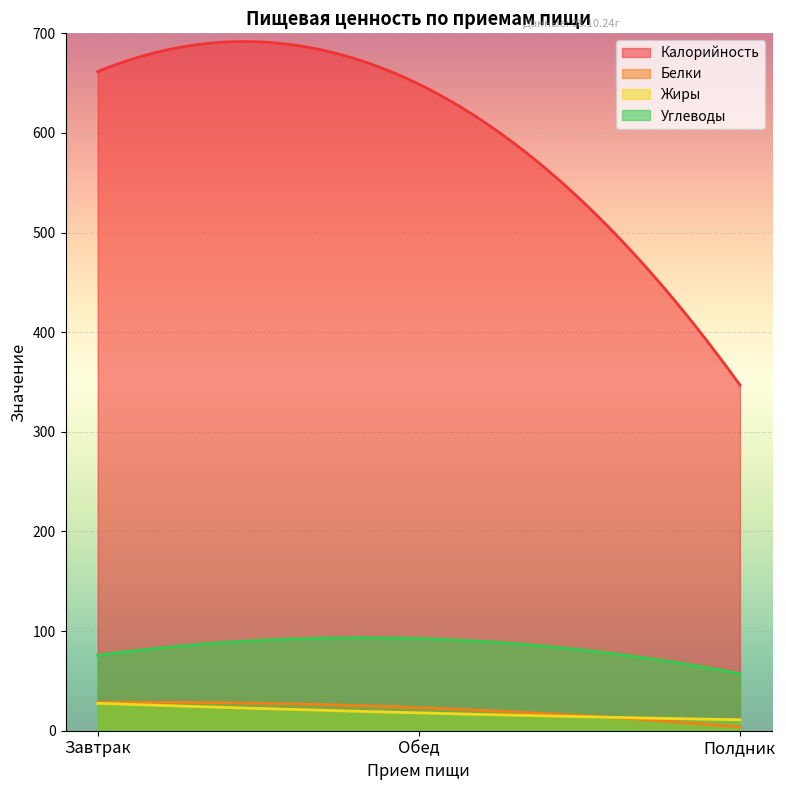

Between Завтрак and Полдник, which series saw the biggest shift?

Калорийность